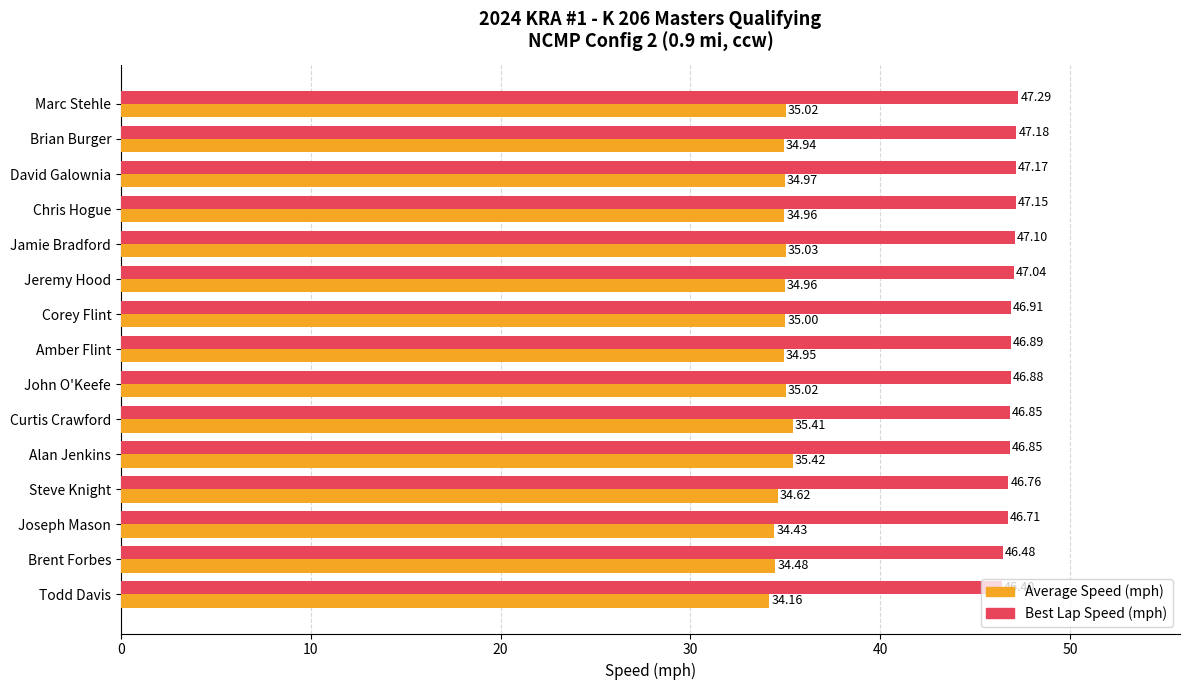

Which label corresponds to the largest value in the chart?

Marc Stehle